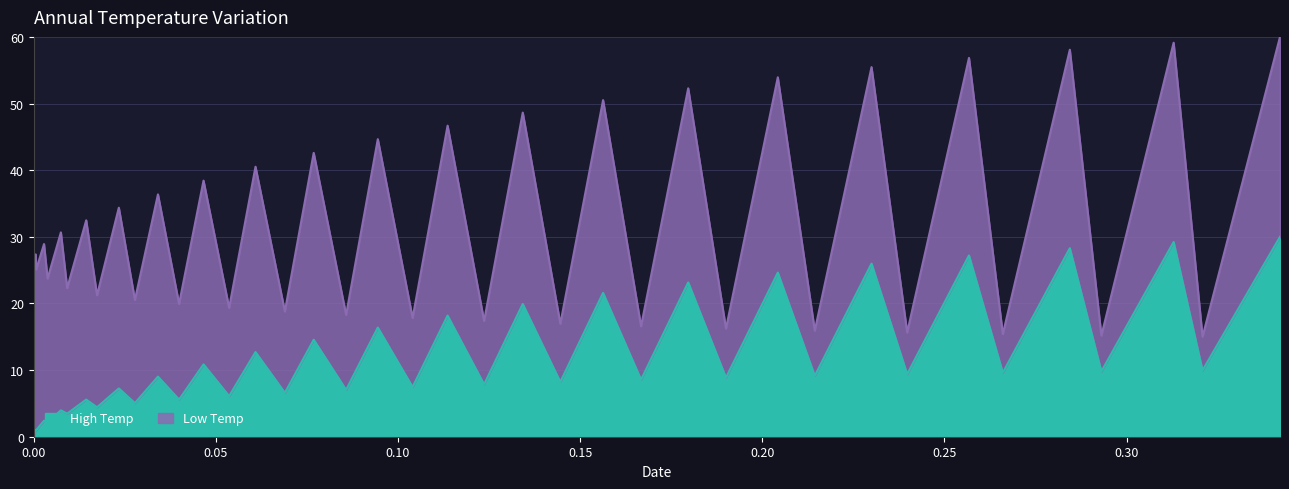

What is the highest value of the High Temp series?

30.0